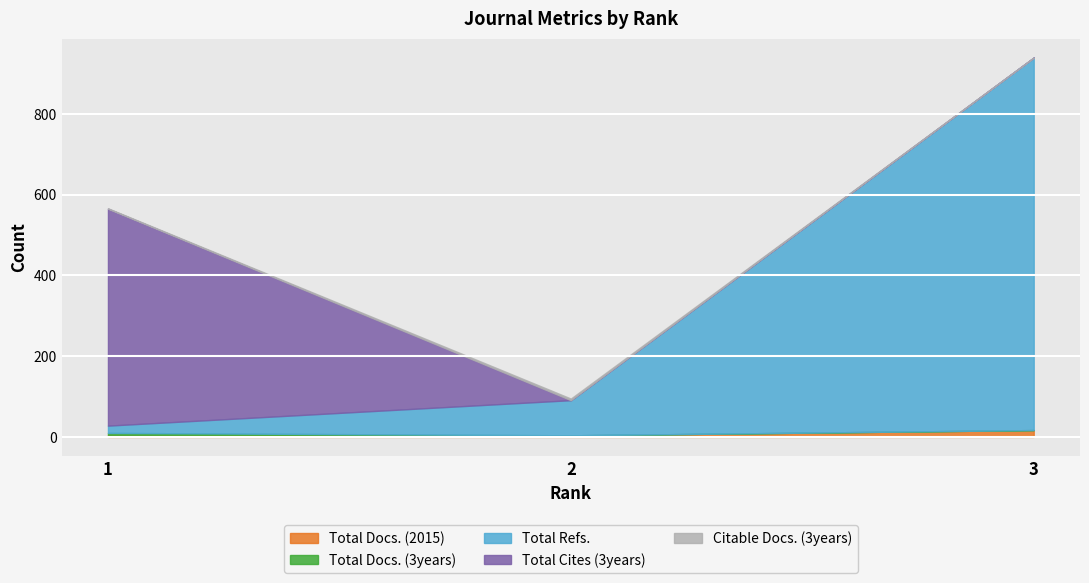

What is the total value across all series at 2?

95